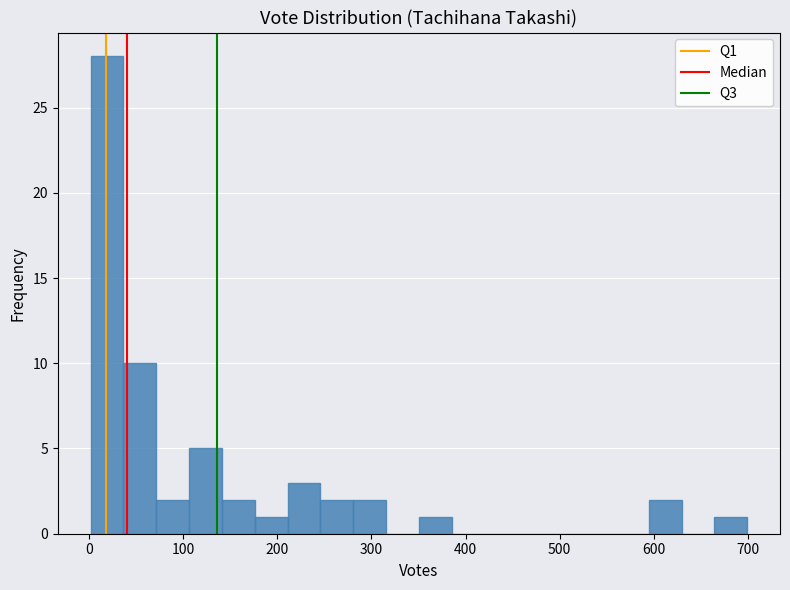

Read against the x-axis, roughly where is the centre of the tallest bar?

20